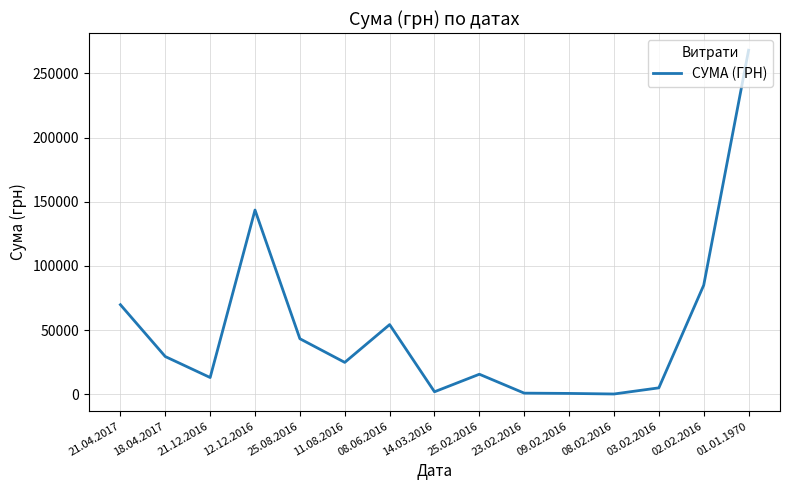

Which has a higher value, 21.12.2016 or 18.04.2017?

18.04.2017